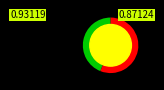

Is there a majority slice in this chart?

Yes